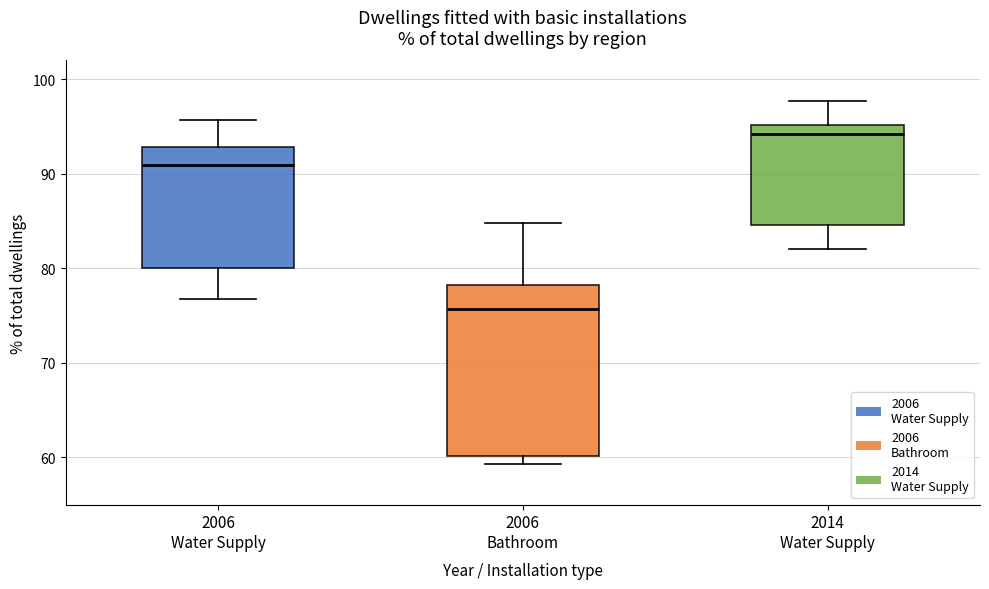

Which box is the tallest, from its lower edge to its upper edge?

2006 Bathroom